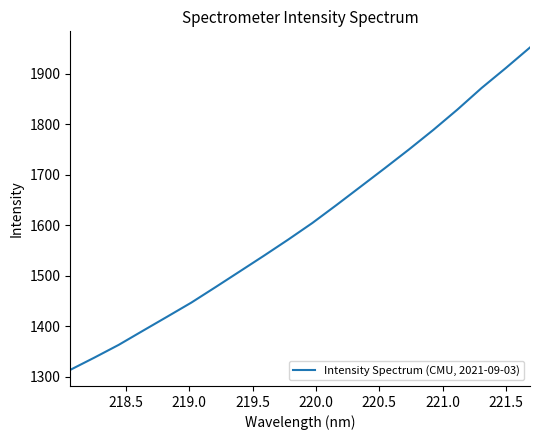

What is the maximum value shown in the chart?

1952.2